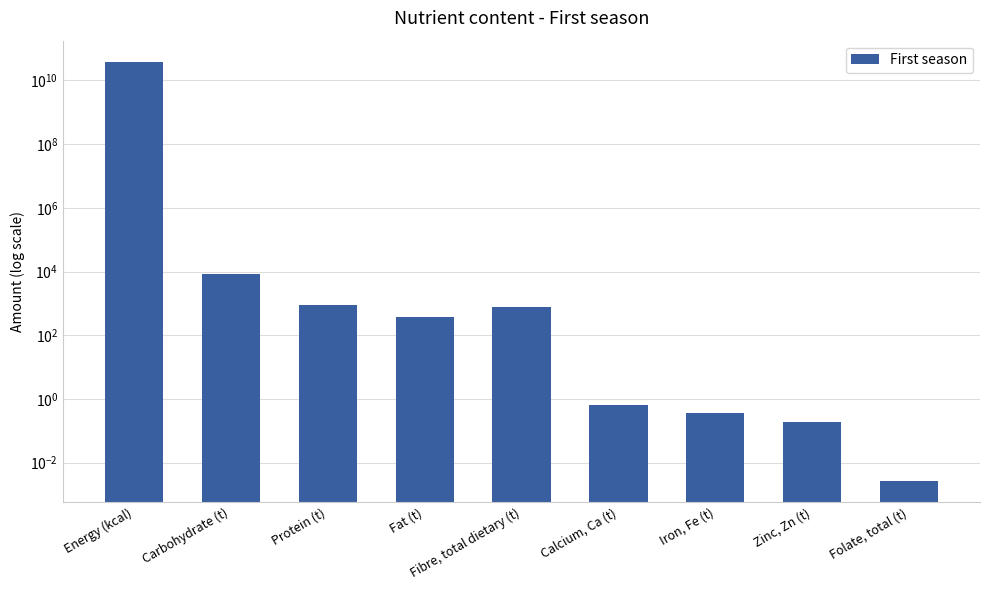

List the labels in order of value, smallest first.

Folate, total (t), Zinc, Zn (t), Iron, Fe (t), Calcium, Ca (t), Fat (t), Fibre, total dietary (t), Protein (t), Carbohydrate (t), Energy (kcal)